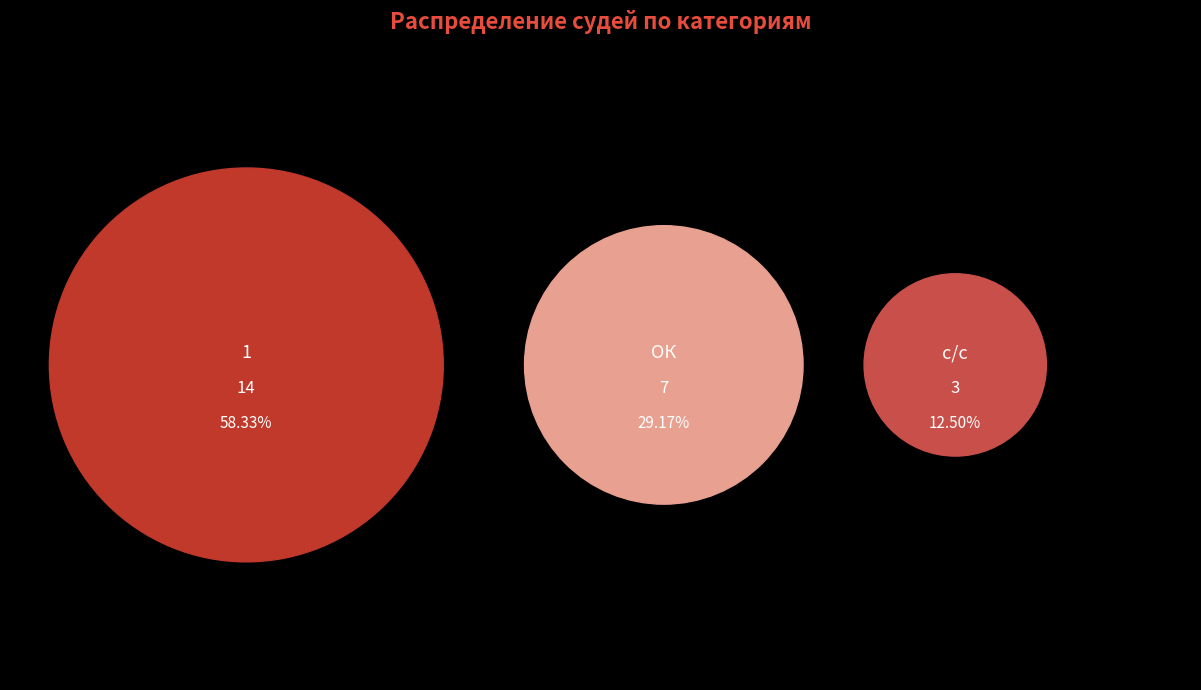

What is the smallest slice in the pie chart?

с/с